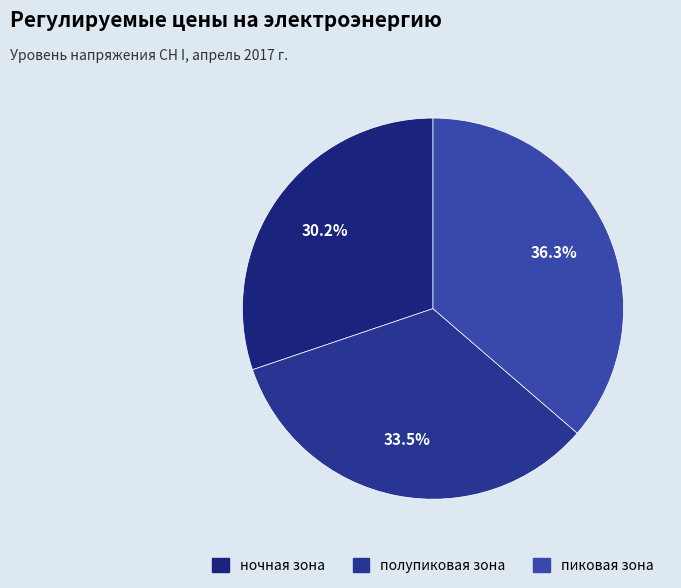

Is пиковая зона the majority of the pie?

No